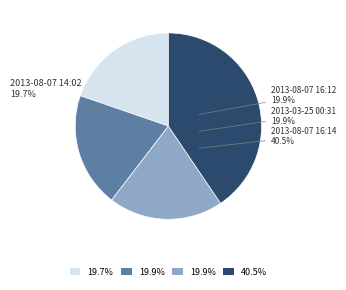

Rank the categories by value from lowest to highest.

2013-08-07 14:02, 2013-08-07 16:12, 2013-03-25 00:31, 2013-08-07 16:14